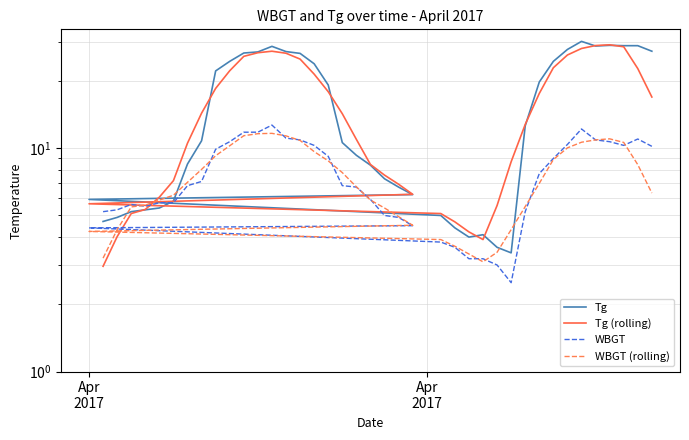

True or false: Tg and WBGT (rolling) intersect in this chart.

True